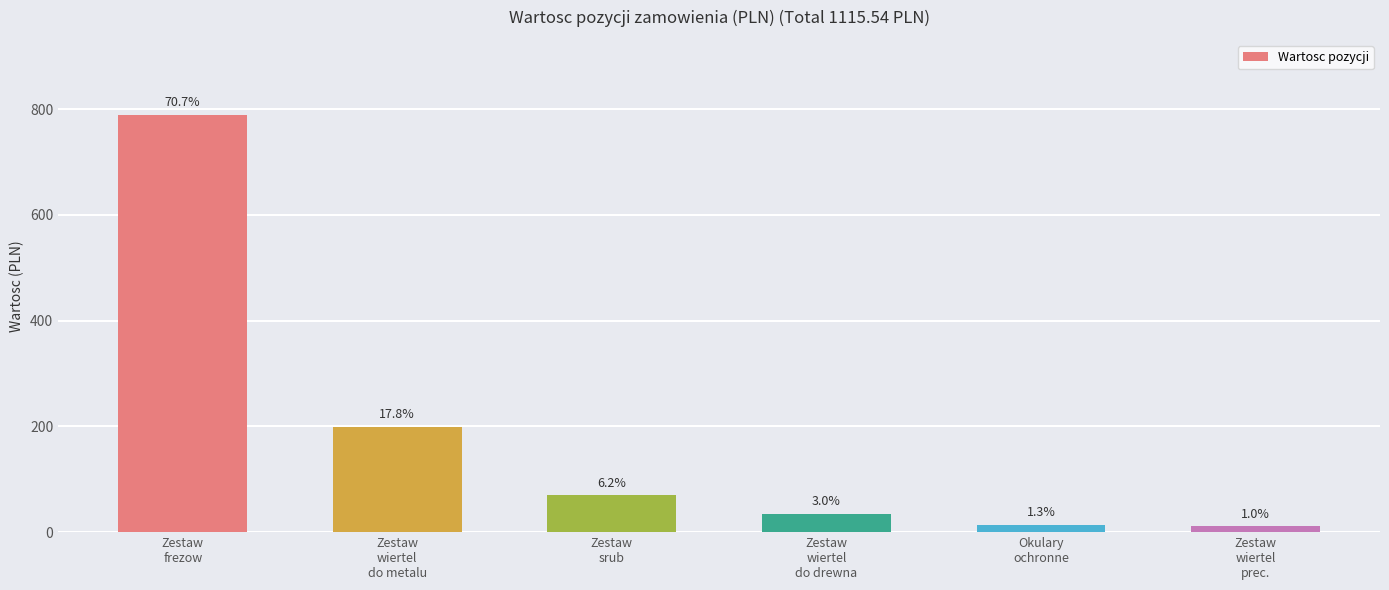

Rank the categories by value from lowest to highest.

Zestaw
wiertel
prec., Okulary
ochronne, Zestaw
wiertel
do drewna, Zestaw
srub, Zestaw
wiertel
do metalu, Zestaw
frezow